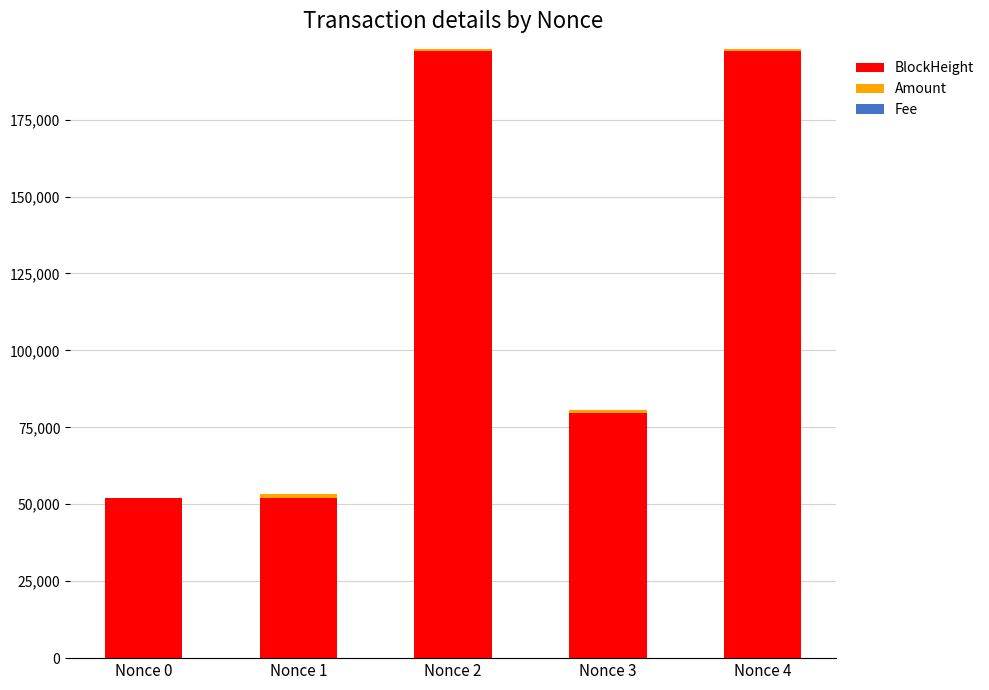

What is the sum of all BlockHeight values?

578392.0